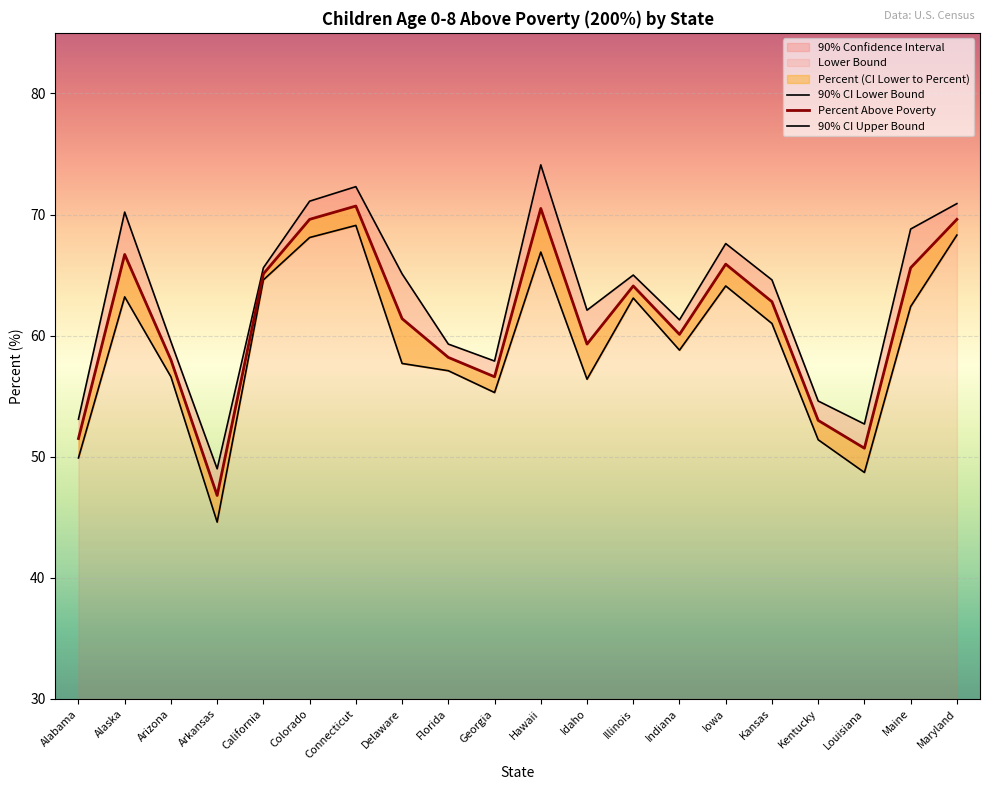

What is the label of the 15th point from the right?

Colorado